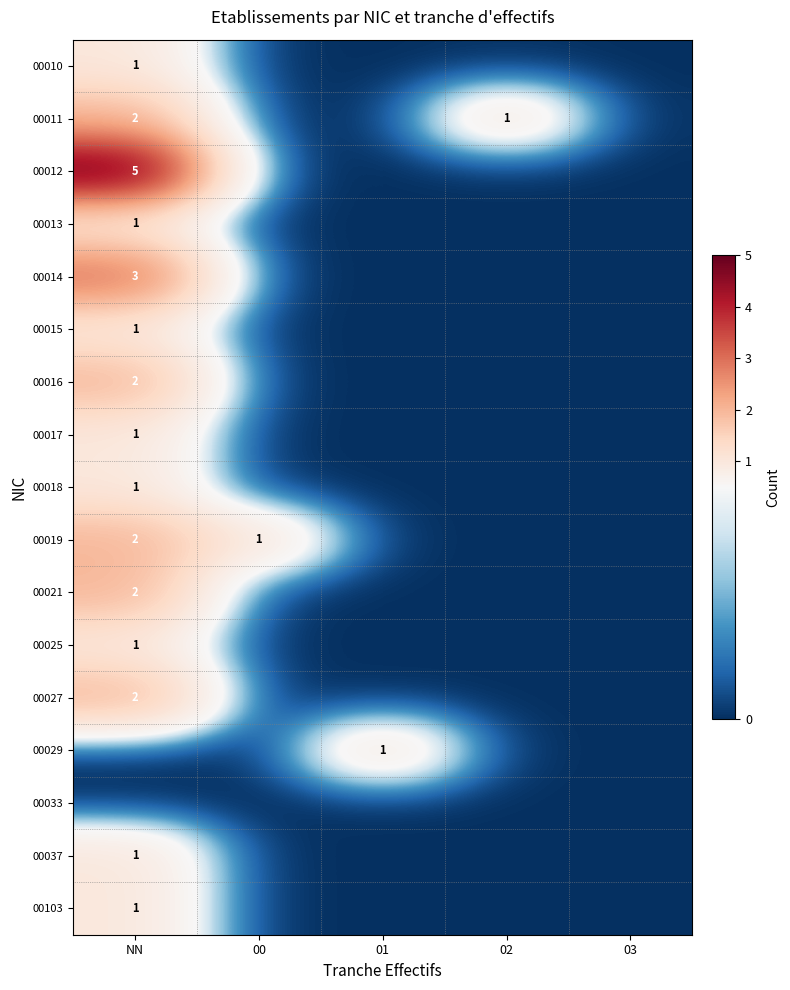

The value of 00017 at NN is 0. True or false?

False